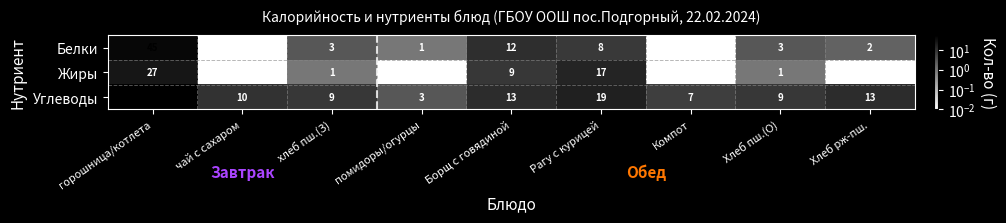

What is the difference between the maximum and minimum values in the Углеводы series?

55.0